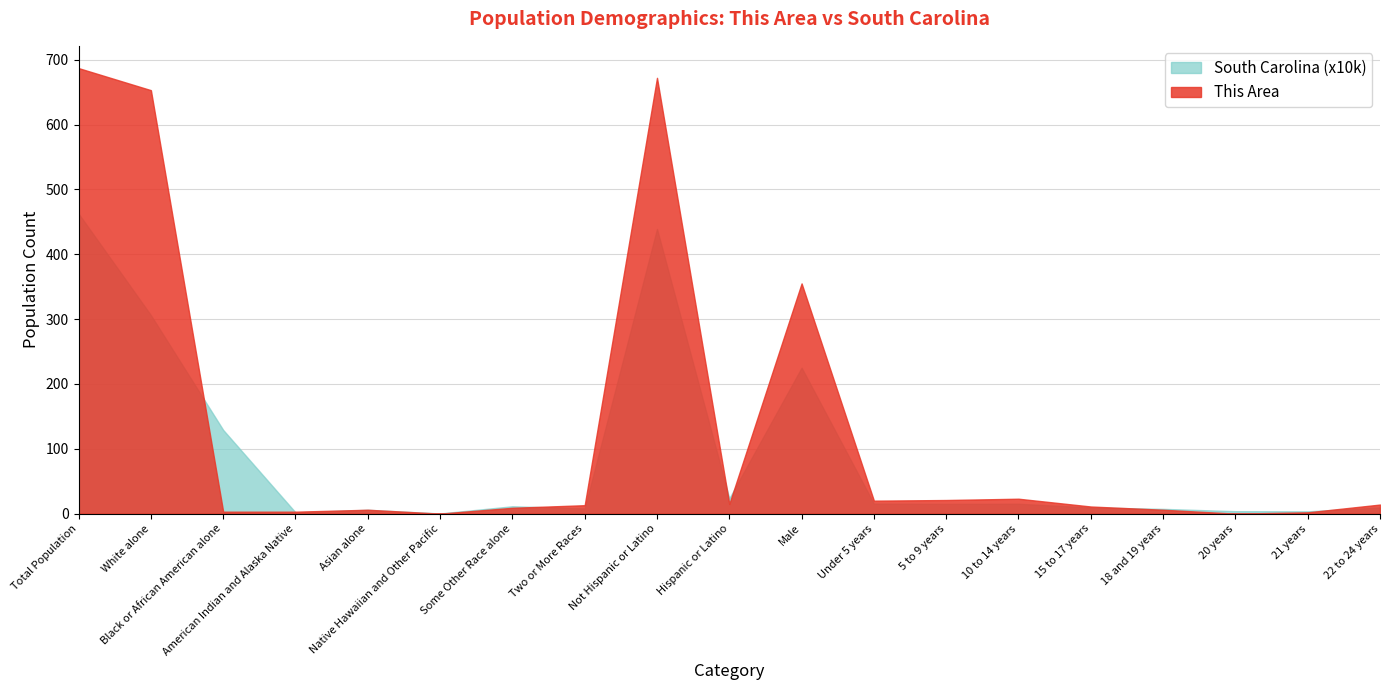

How many lines are shown in the chart?

2